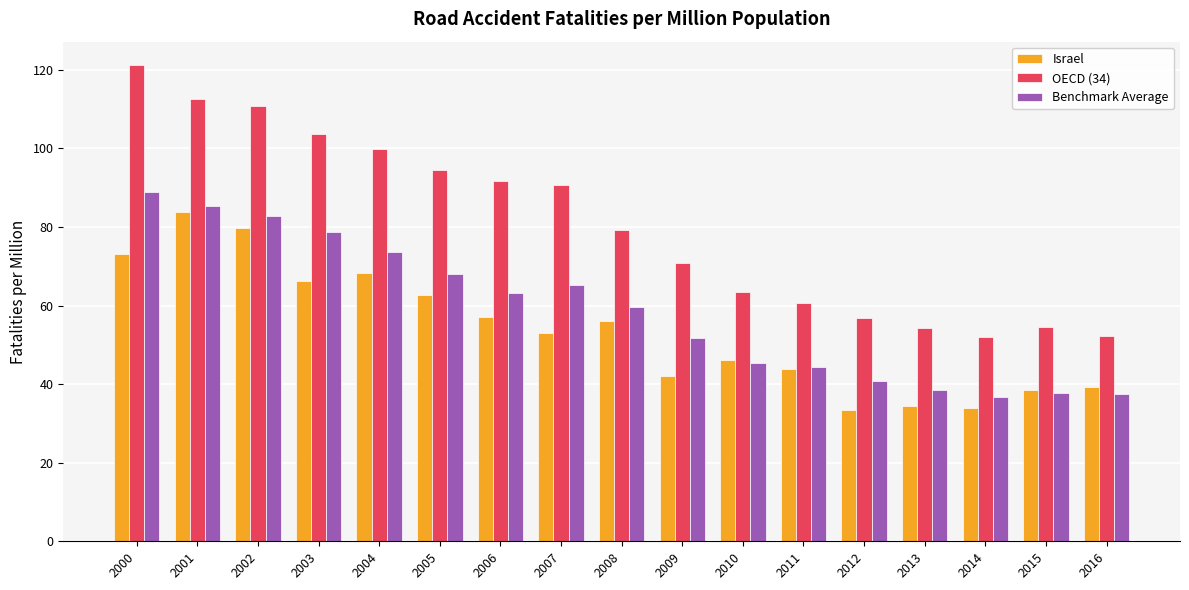

At 2004, list the series in order from largest to smallest.

OECD (34), Benchmark Average, Israel